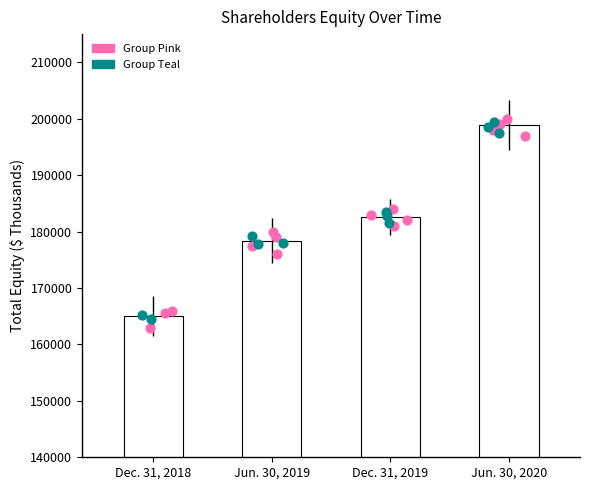

What is the ratio of the value at Dec. 31, 2018 to the value at Dec. 31, 2019?

0.9